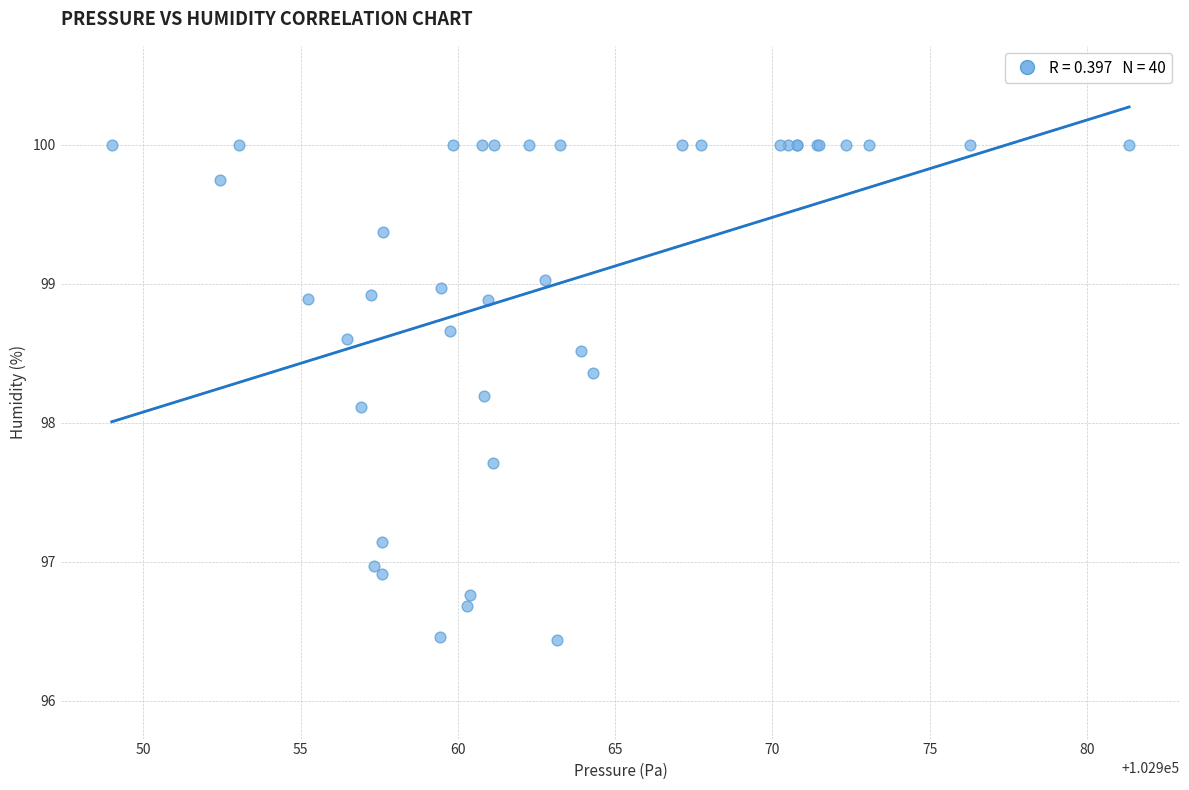

What Y value in the scatter plot is closest to 98?

98.1